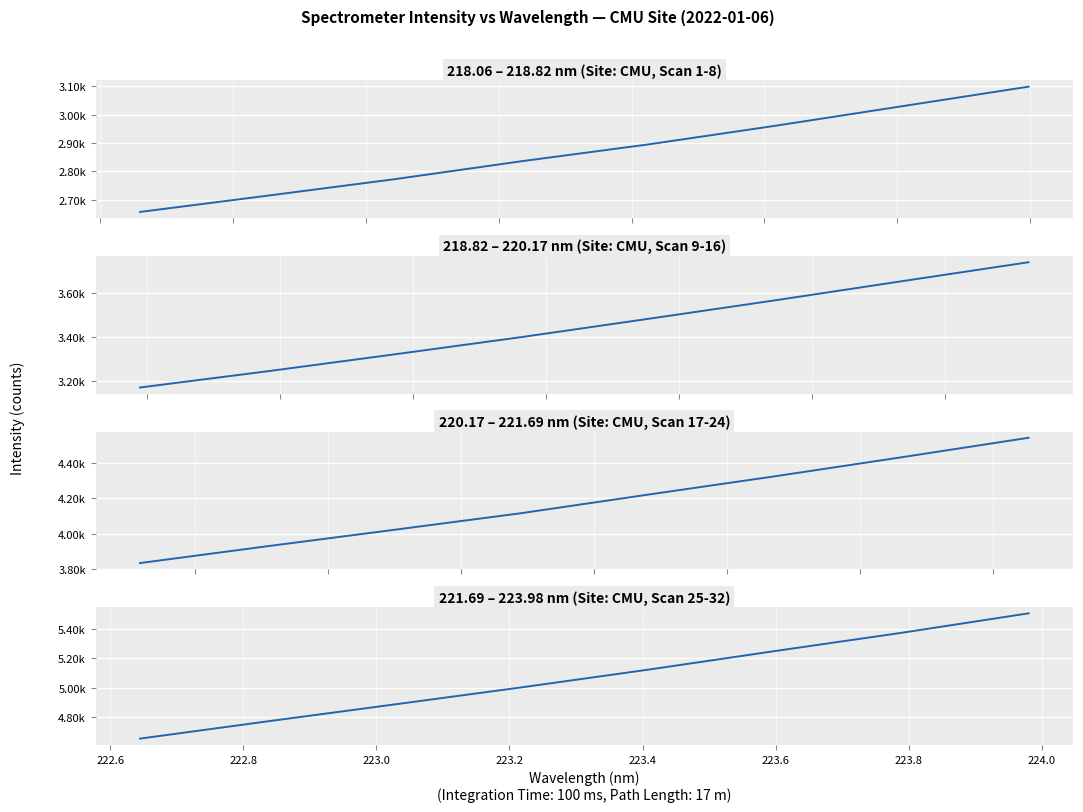

True or false: the data has more than 1 interior local peaks.

False